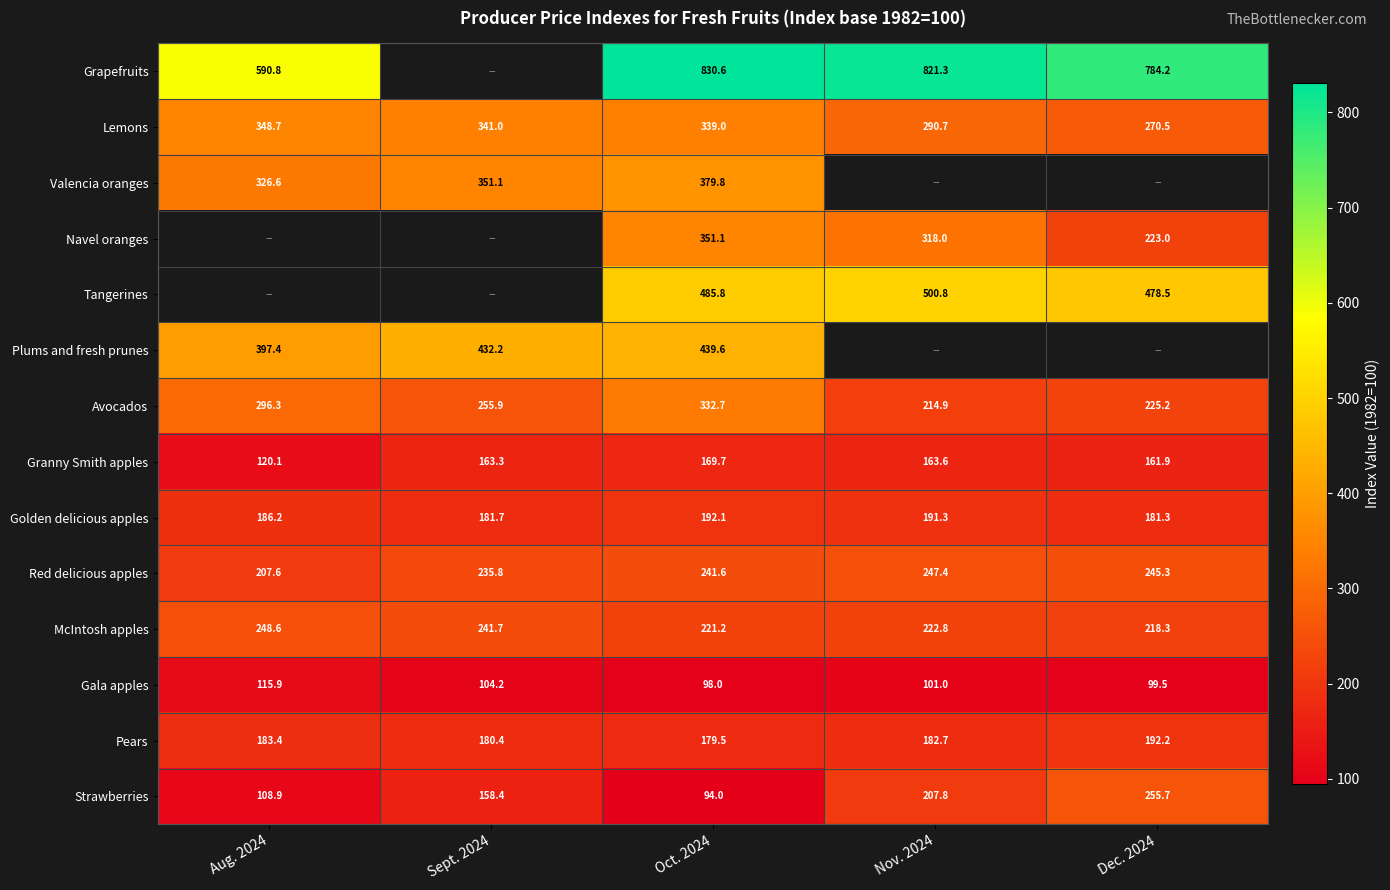

Is the value of Avocados at Oct. 2024 greater than the value of Strawberries at Aug. 2024?

Yes